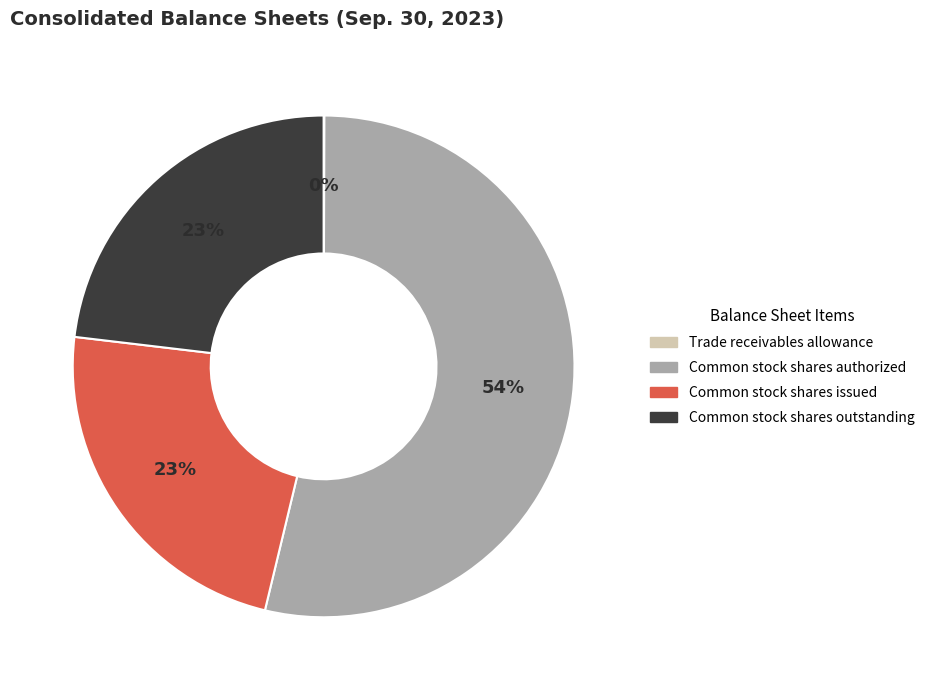

Which slice is the largest?

Common stock shares authorized